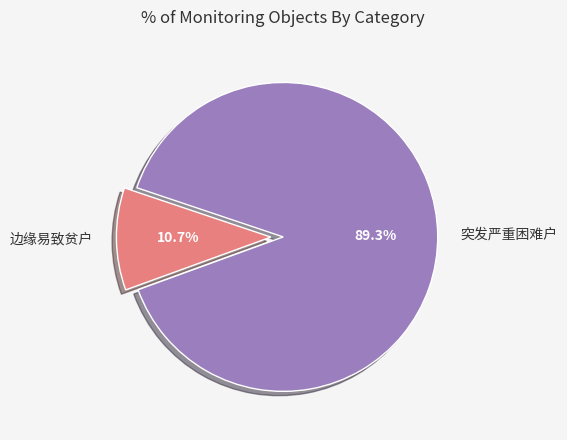

Which has a higher value, 边缘易致贫户 or 突发严重困难户?

突发严重困难户